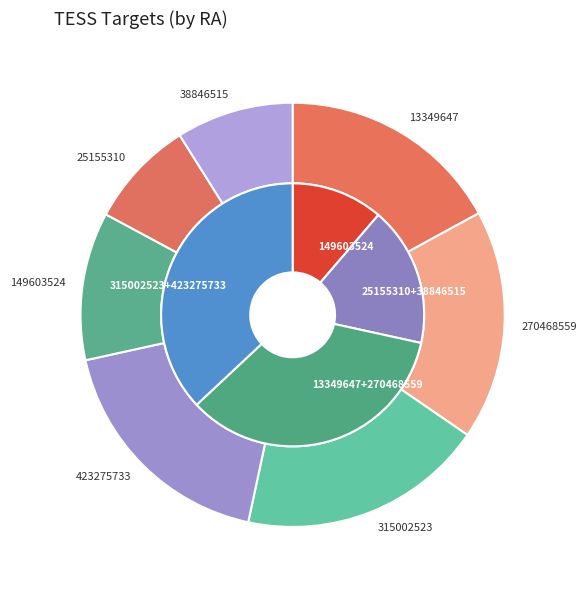

Which slice is the smallest?

25155310